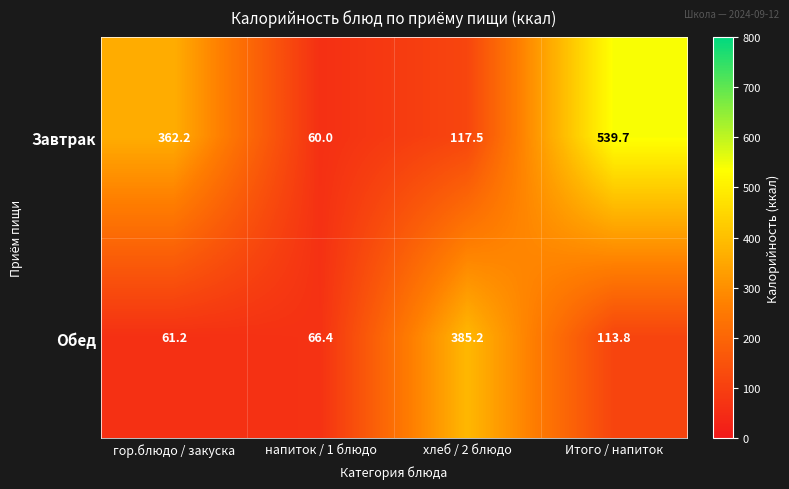

What is the minimum value for Обед?

61.2